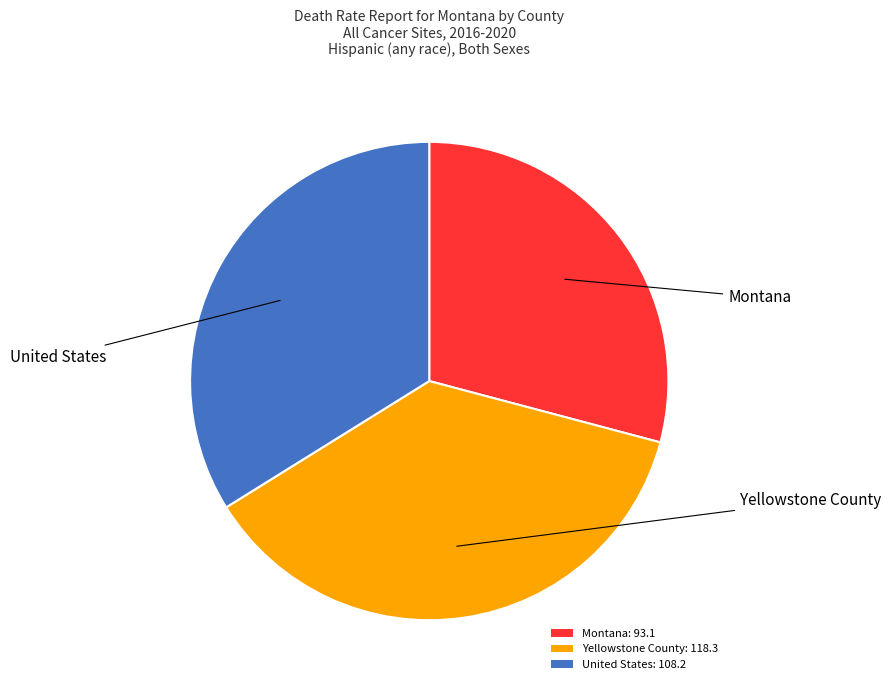

Which has a higher value, United States: 108.2 or Montana: 93.1?

United States: 108.2